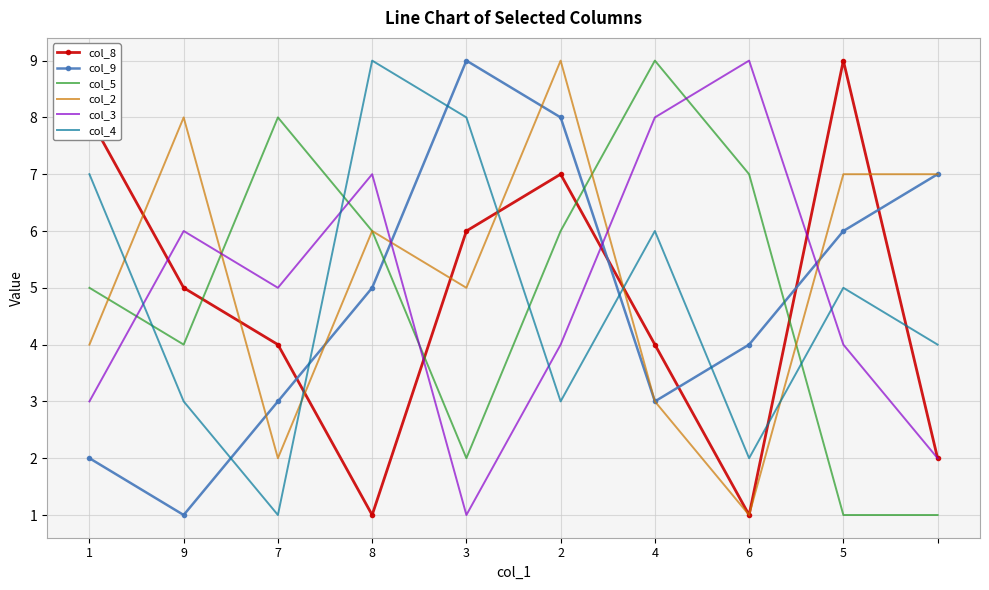

How many col_5 values are between 2 and 7?

6